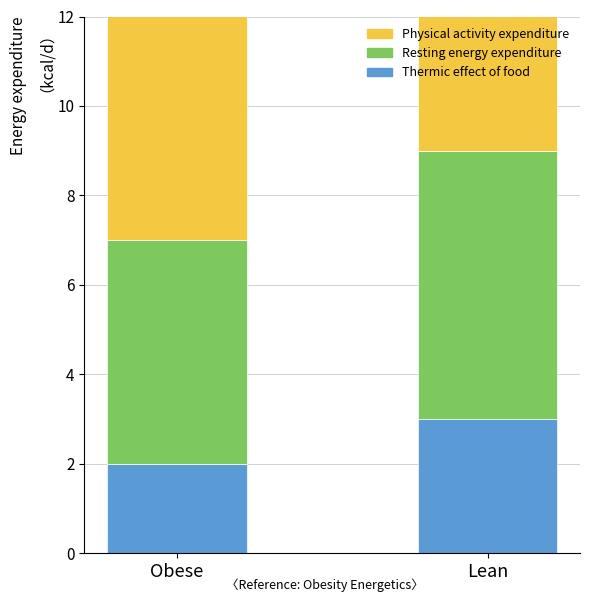

Which category has the lowest value in the Physical activity expenditure series?

Obese